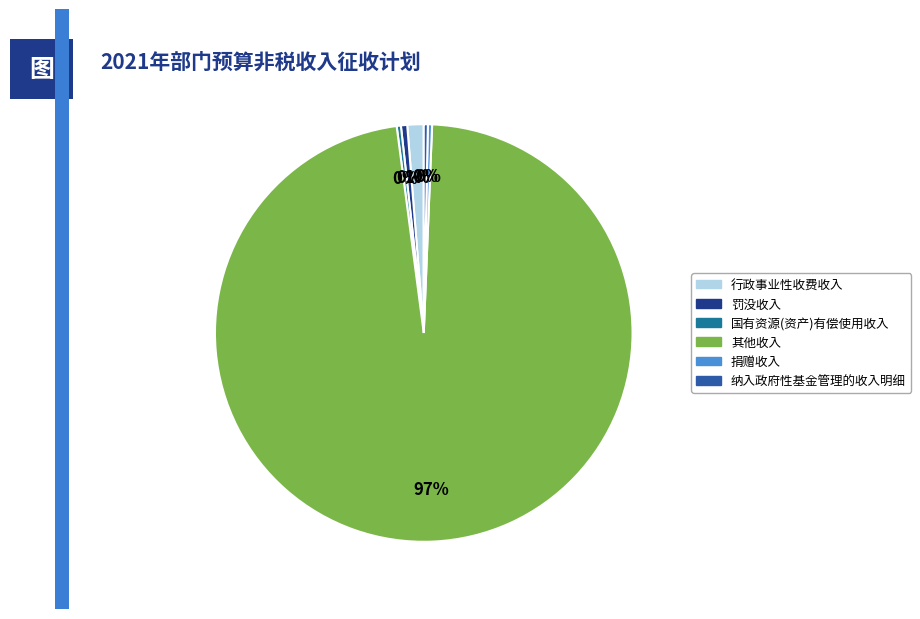

Count the number of slices in the pie.

6